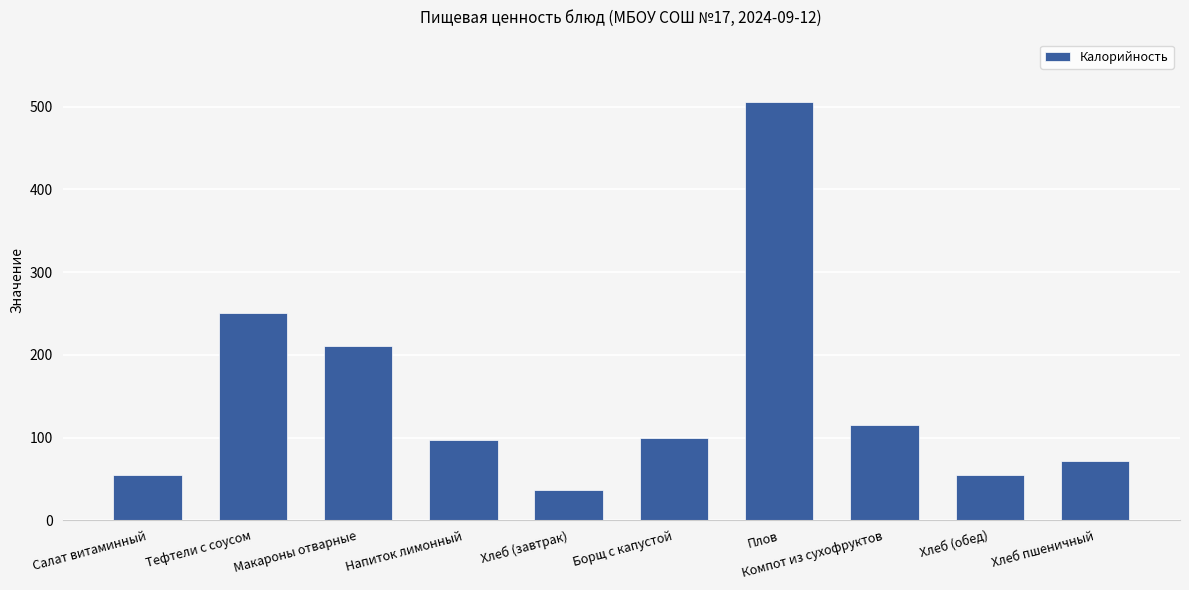

At which label is the value closest to 270?

Тефтели с соусом